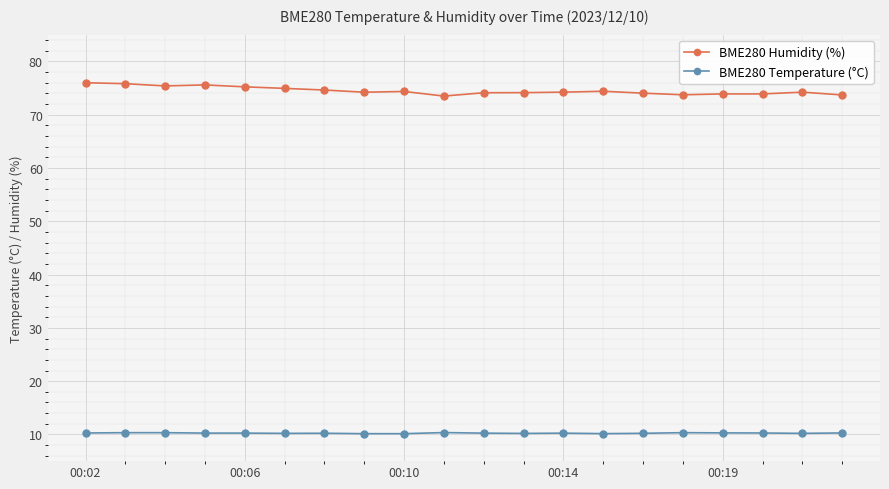

True or false: BME280 Temperature (°C) and BME280 Humidity (%) cross at least once.

False